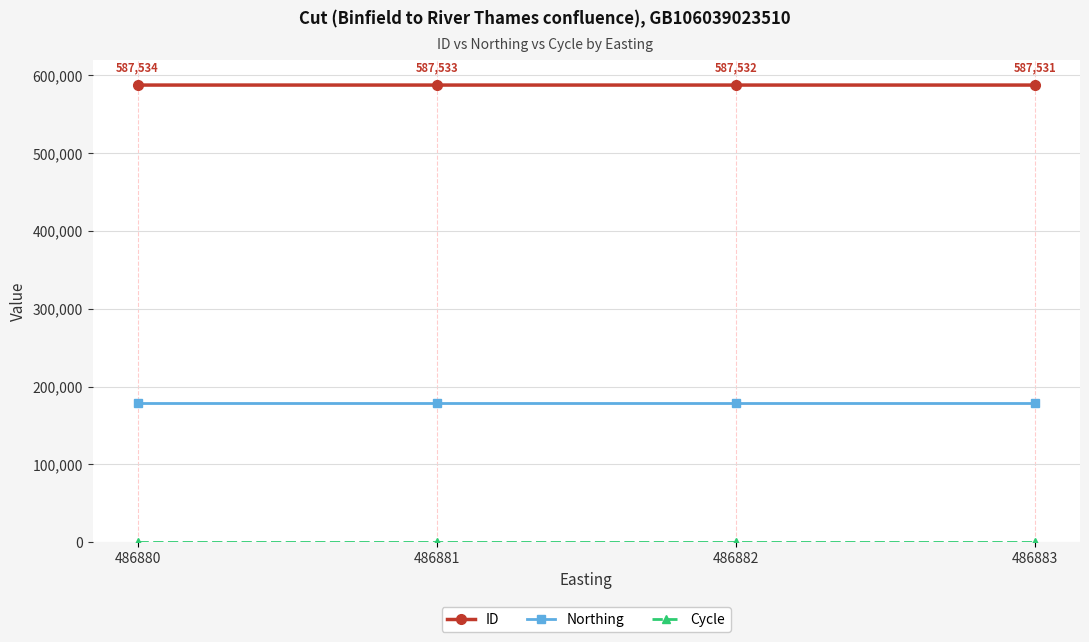

What is the sum of all ID values?

2350130